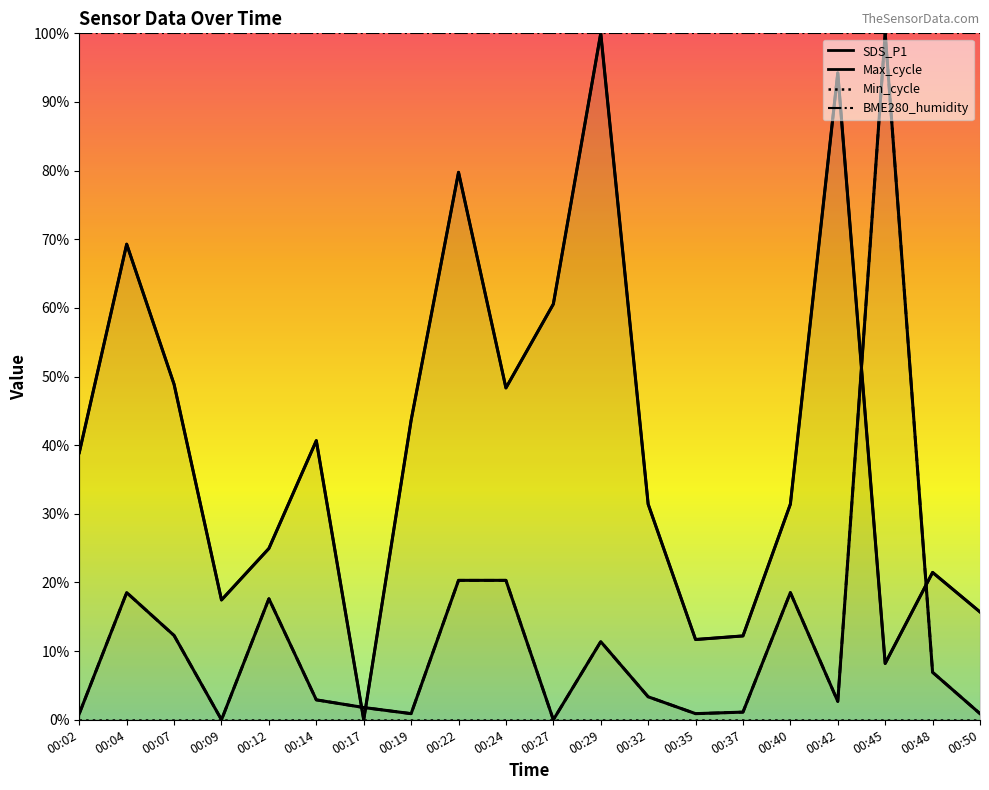

Where is the first local maximum for SDS_P1?

00:04